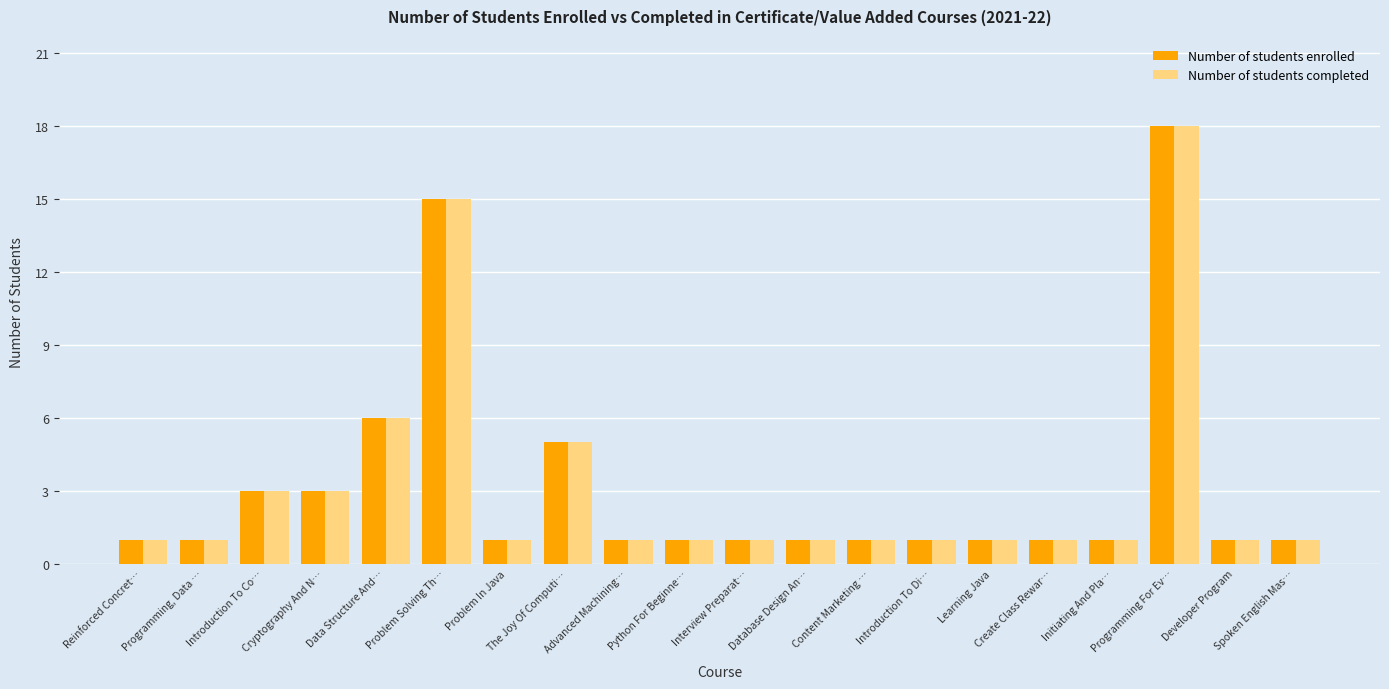

How many Number of students enrolled values are between 1 and 3?

16